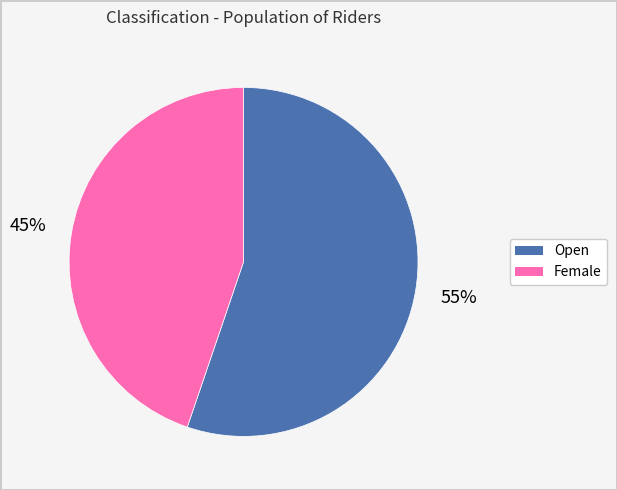

Is there a majority slice in this chart?

Yes